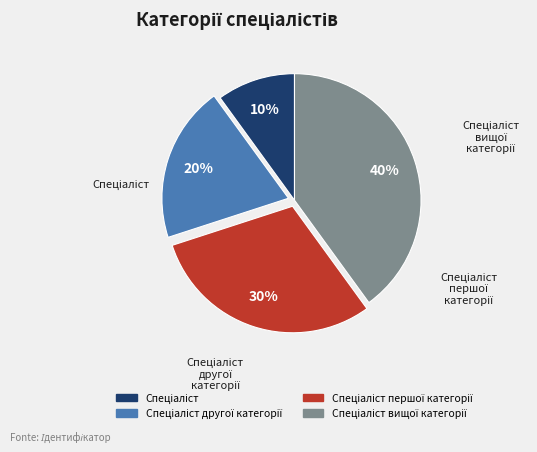

To the nearest percent, what percentage of the pie is Спеціаліст першої категорії?

30%